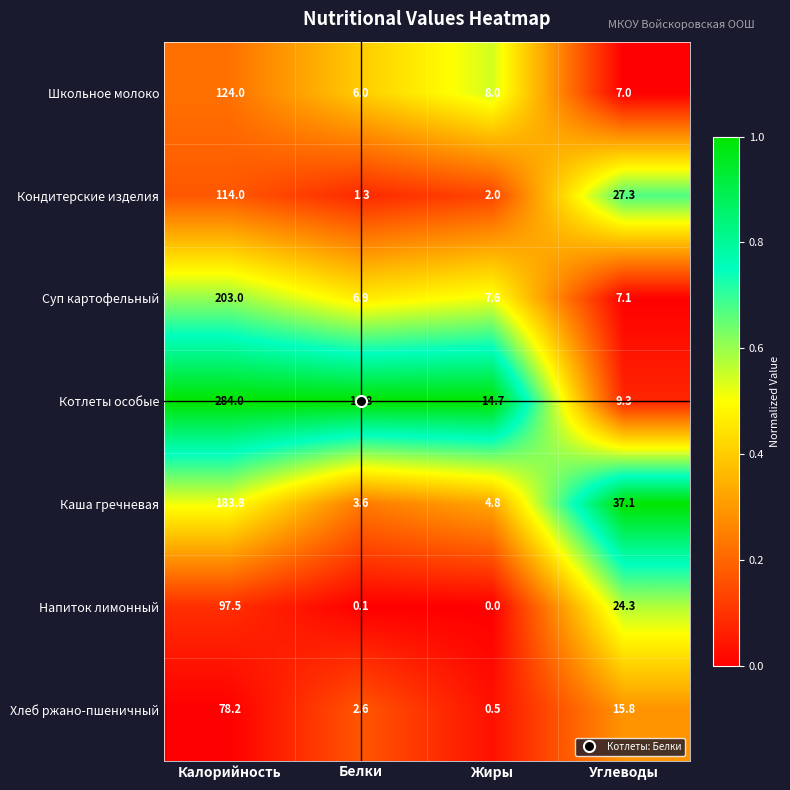

The Кондитерские изделия series shows 27.3 at Углеводы. True or false?

True